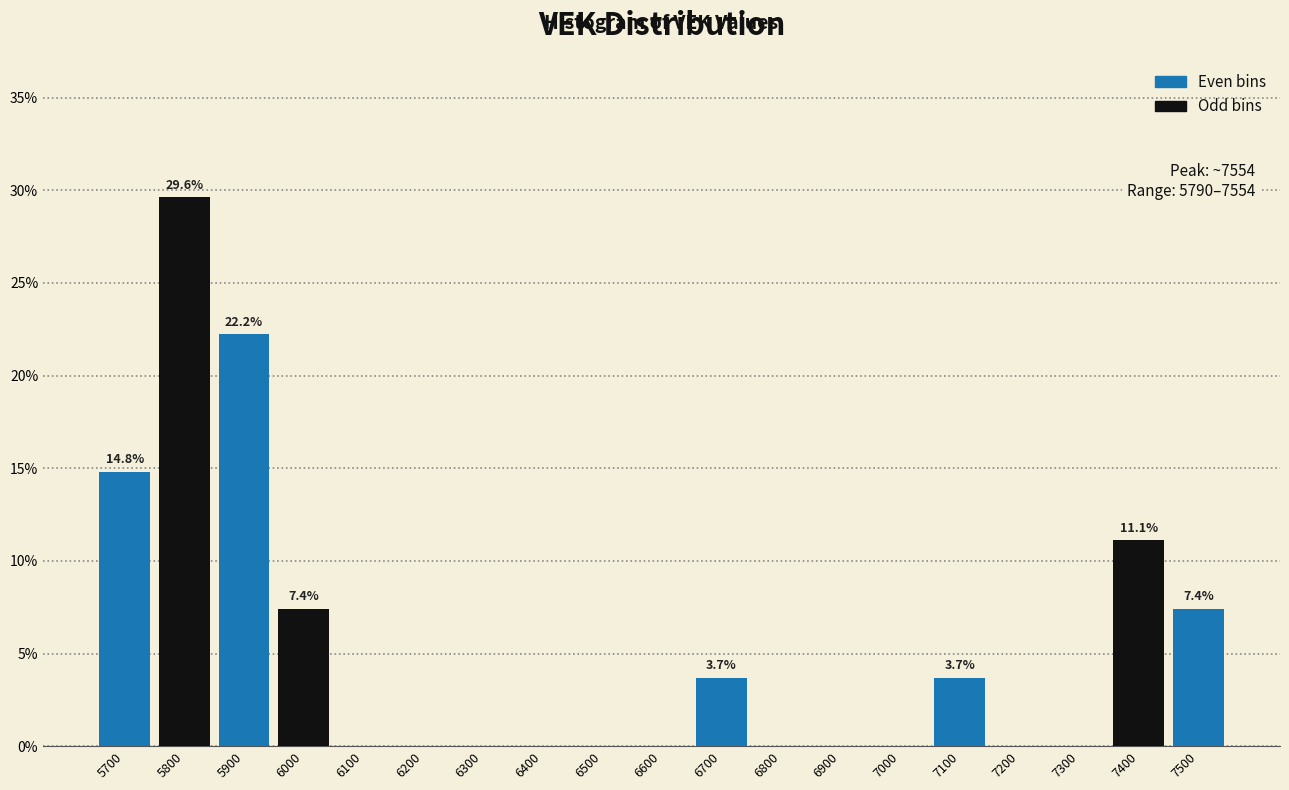

Reading right to left, extract all data points from this chart.

7500=7.4	7400=11.1	7300=0.0	7200=0.0	7100=3.7	7000=0.0	6900=0.0	6800=0.0	6700=3.7	6600=0.0	6500=0.0	6400=0.0	6300=0.0	6200=0.0	6100=0.0	6000=7.4	5900=22.2	5800=29.6	5700=14.8